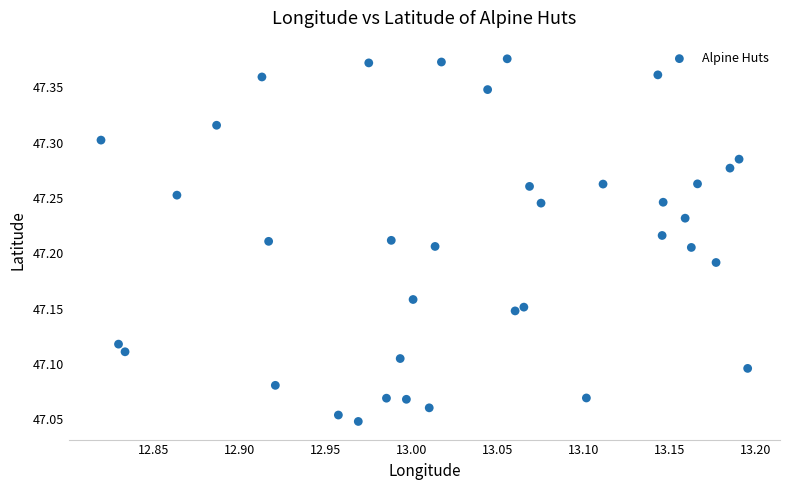

What is the range of Y values (max minus min)?

0.3